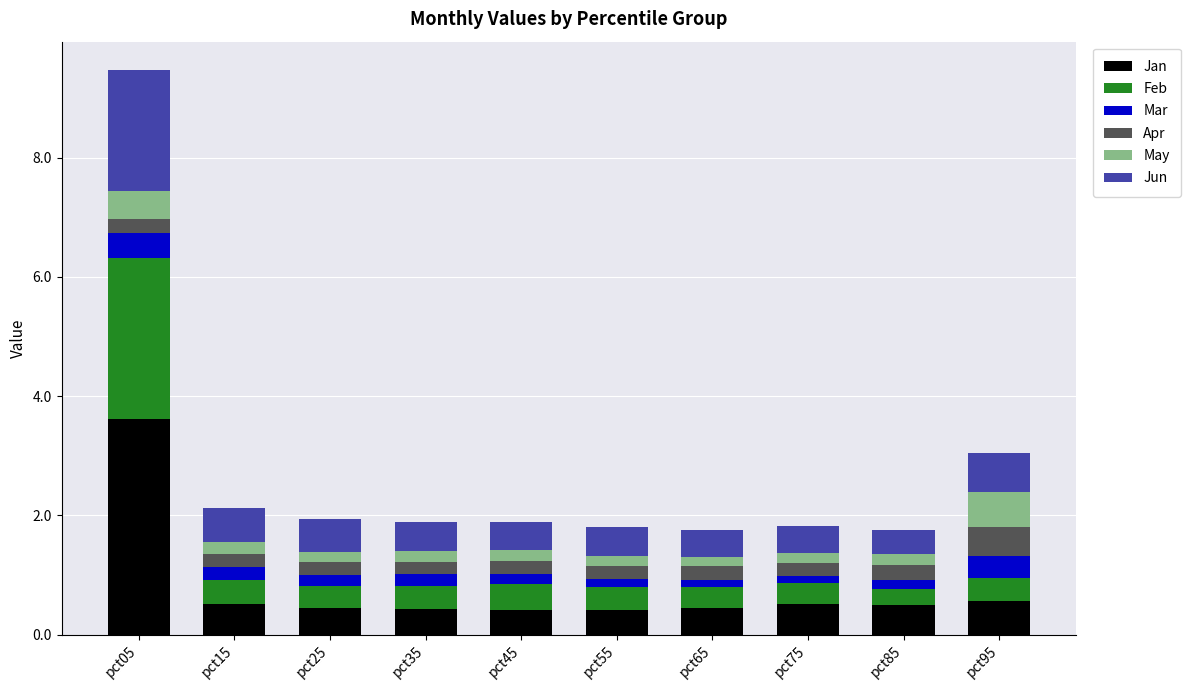

Is it true that Jan equals 0.1 at pct35?

False